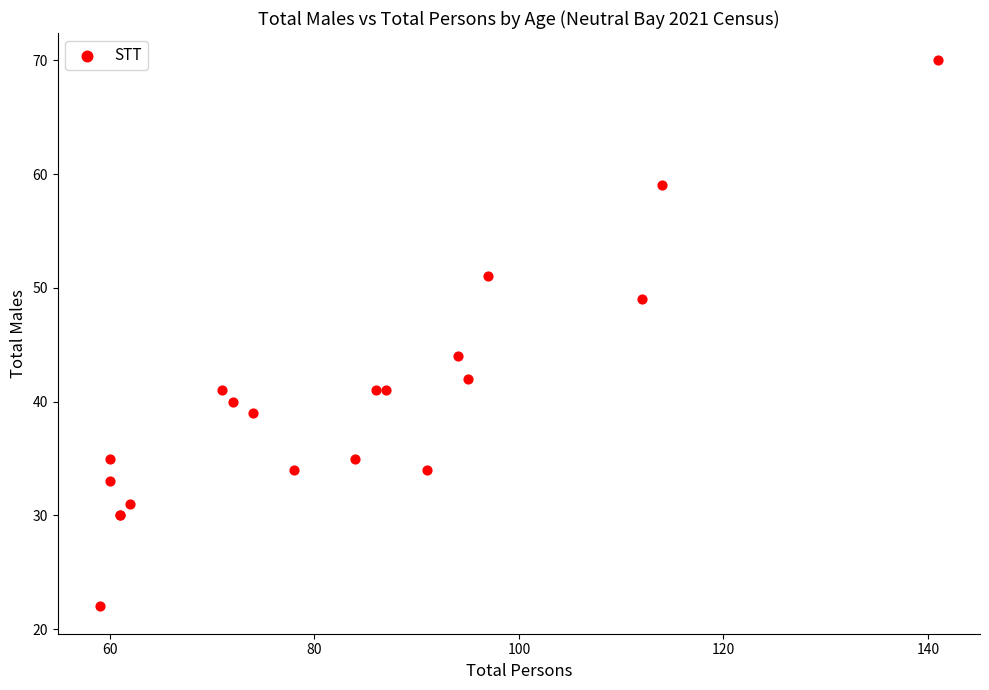

What Y value in the scatter plot is closest to 46?

44